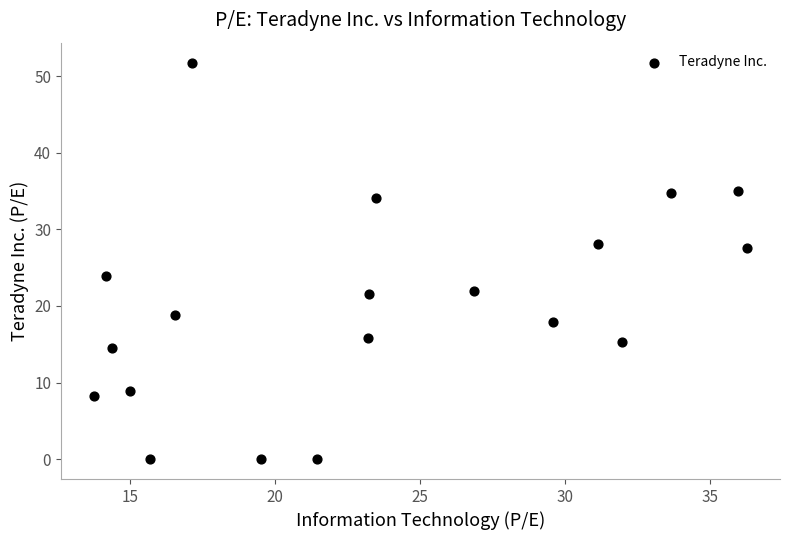

What Y value in the scatter plot is closest to 25?

23.9